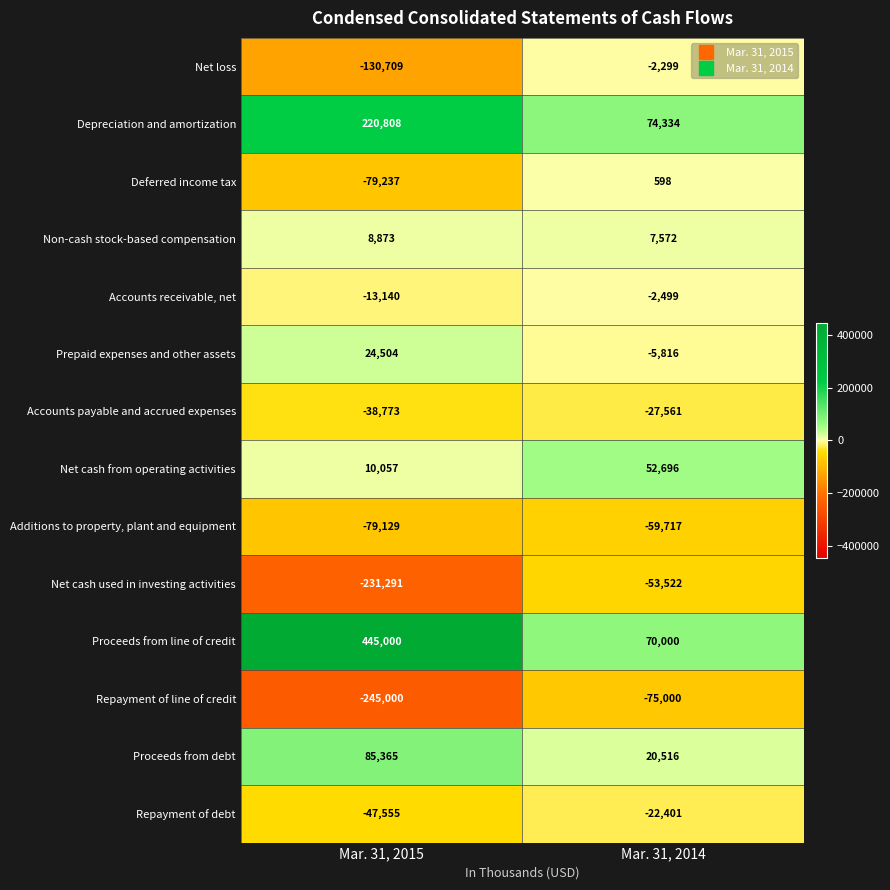

At how many categories does at least one series exceed 56209?

2